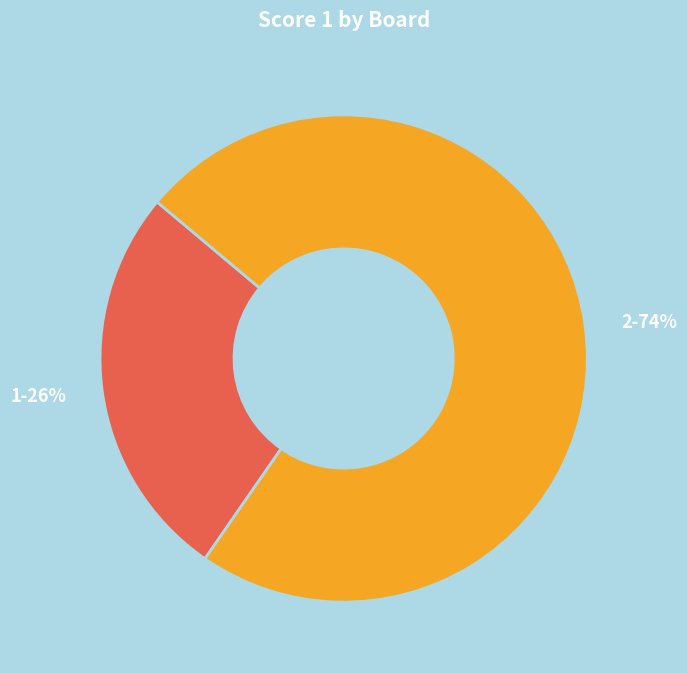

Rank the categories by value from lowest to highest.

1, 2